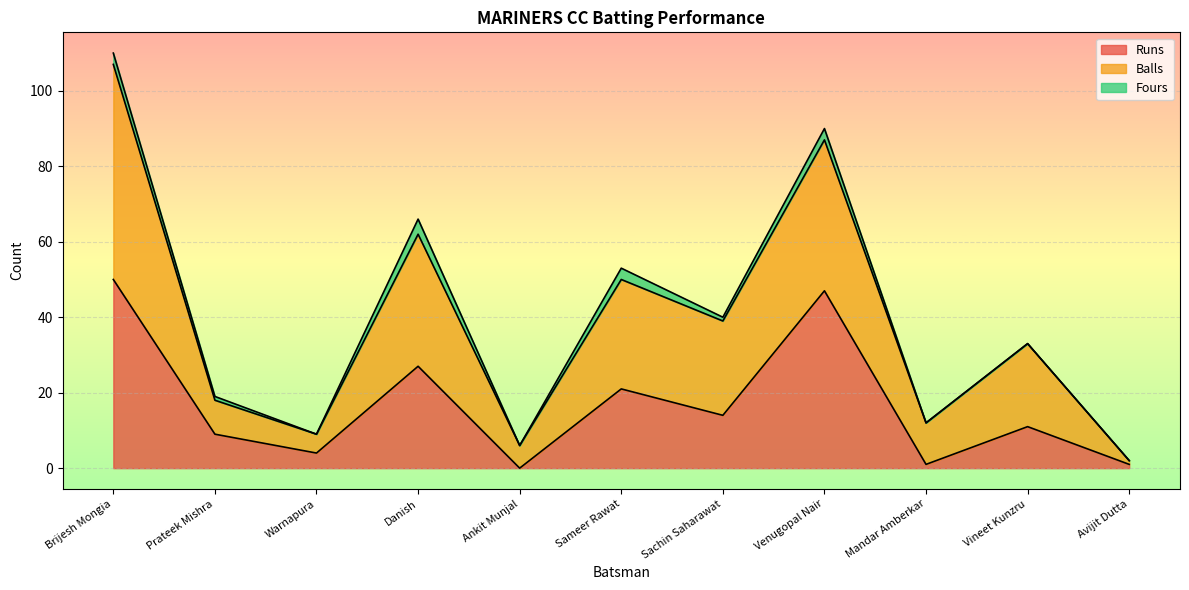

Which series has the widest spread of values?

Balls